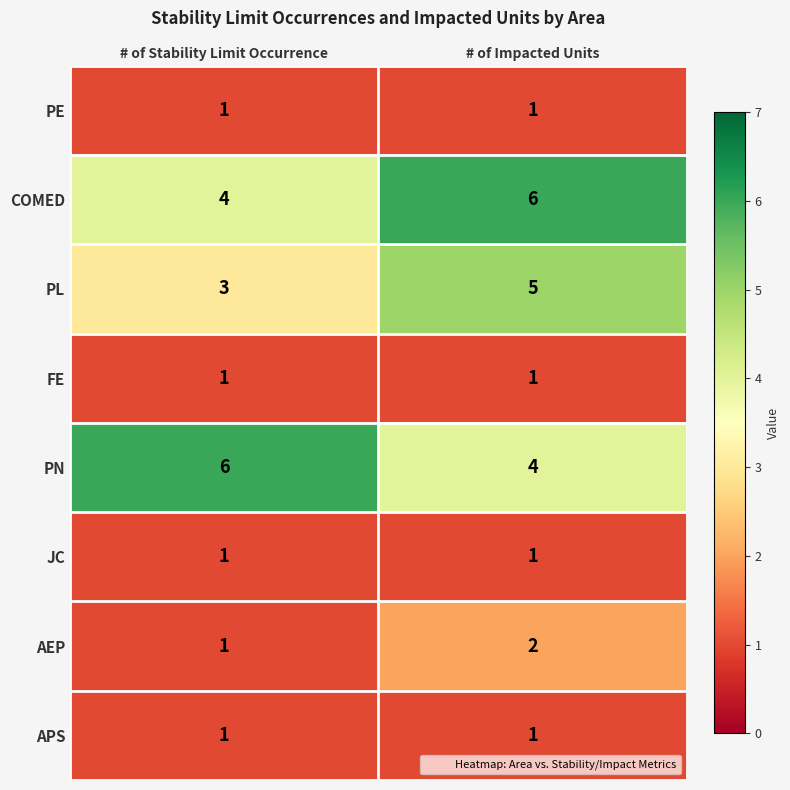

Rank the categories by COMED value from lowest to highest.

# of Stability Limit Occurrence, # of Impacted Units